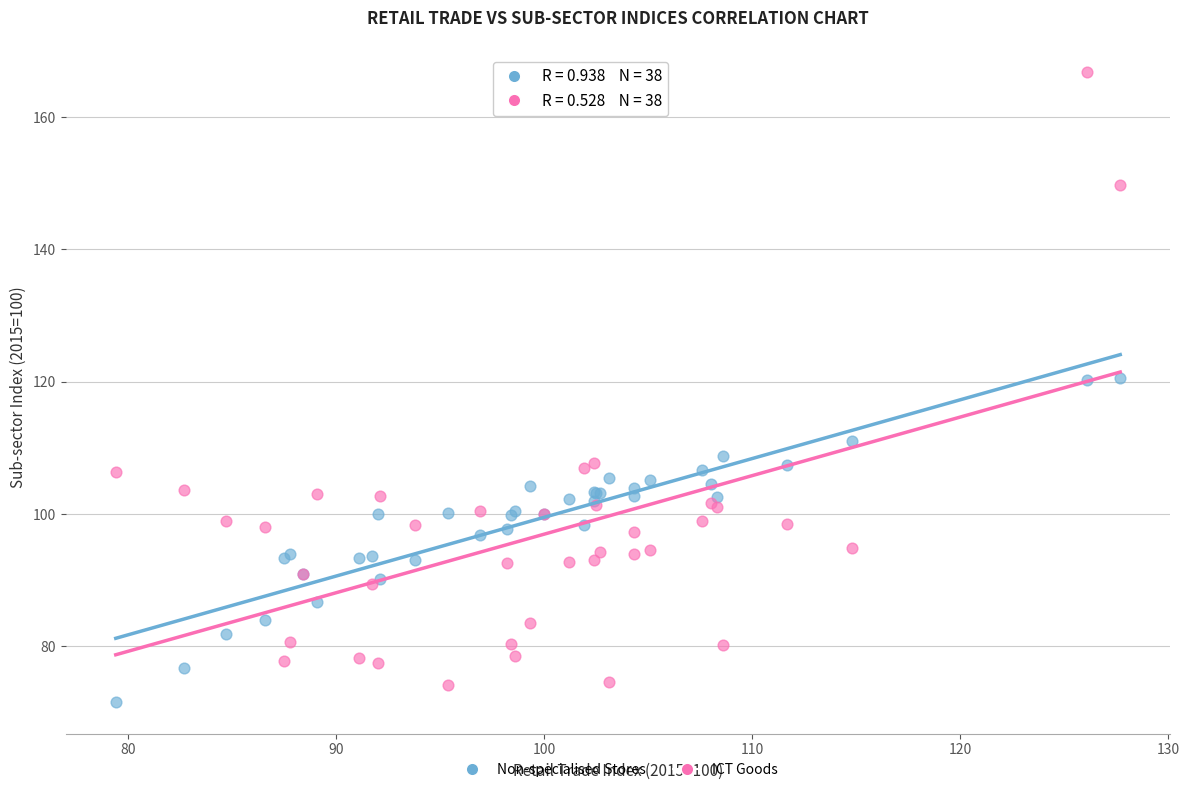

Which series reaches the maximum Y coordinate?

ICT Goods